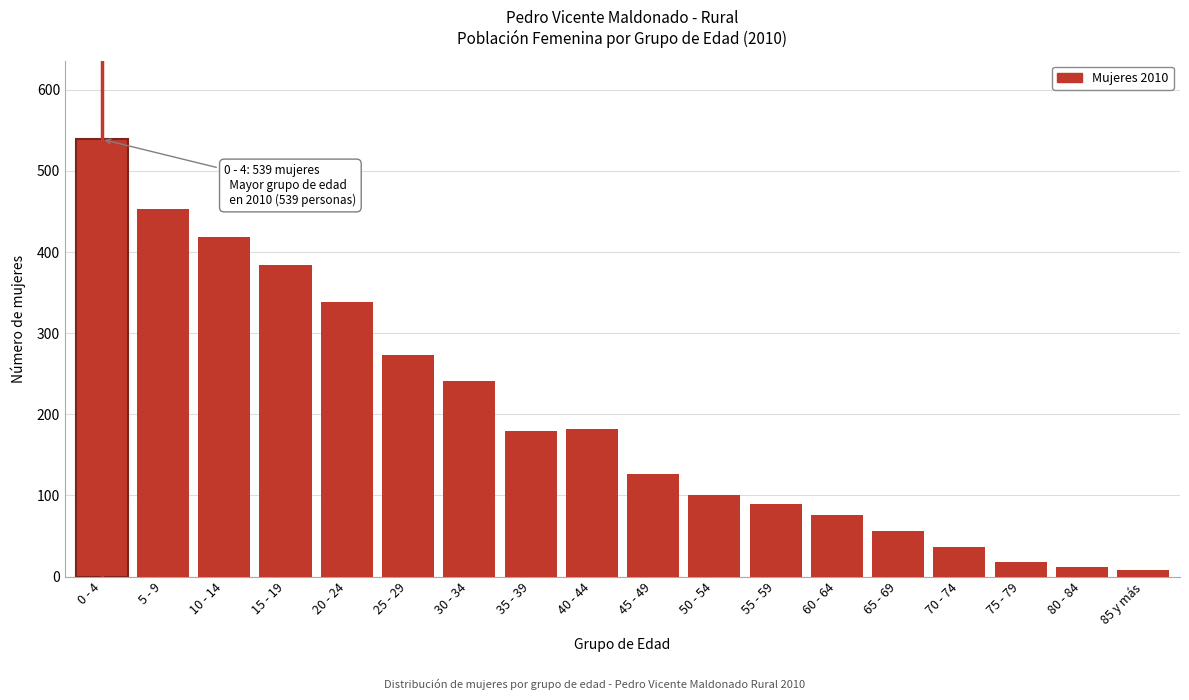

Reading left to right, extract all data points from this chart.

0 - 4=539	5 - 9=453	10 - 14=419	15 - 19=384	20 - 24=339	25 - 29=273	30 - 34=241	35 - 39=179	40 - 44=182	45 - 49=126	50 - 54=100	55 - 59=90	60 - 64=76	65 - 69=56	70 - 74=36	75 - 79=18	80 - 84=12	85 y más=8